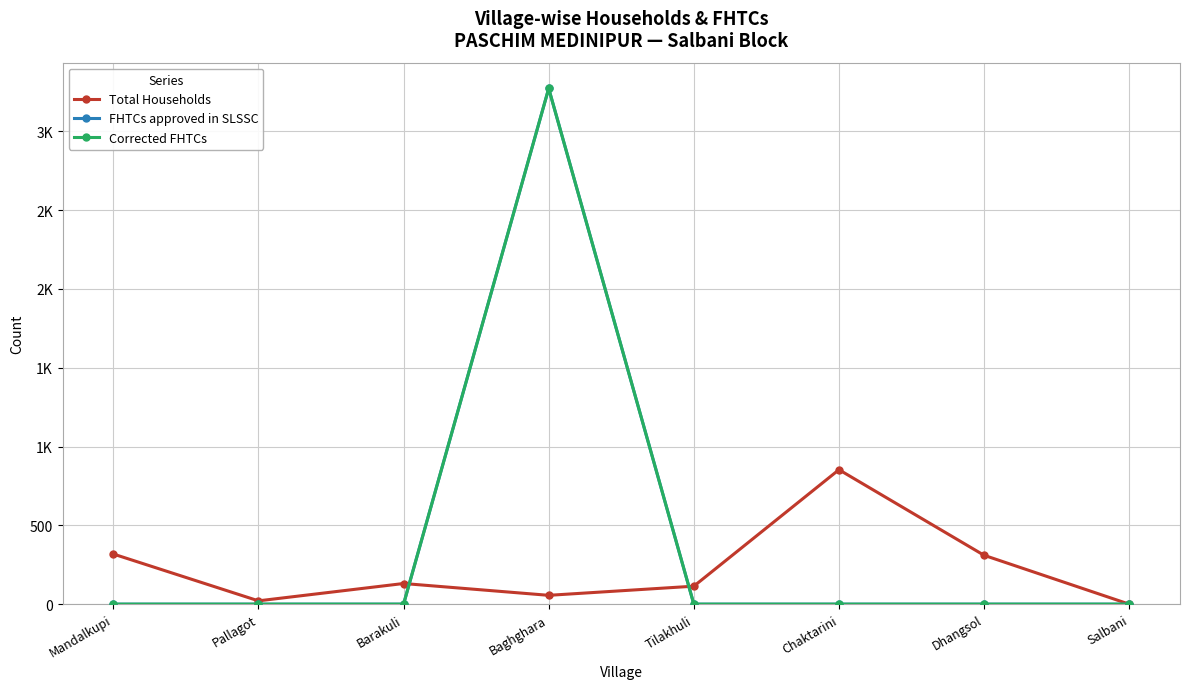

At how many categories does at least one series exceed 3116?

1